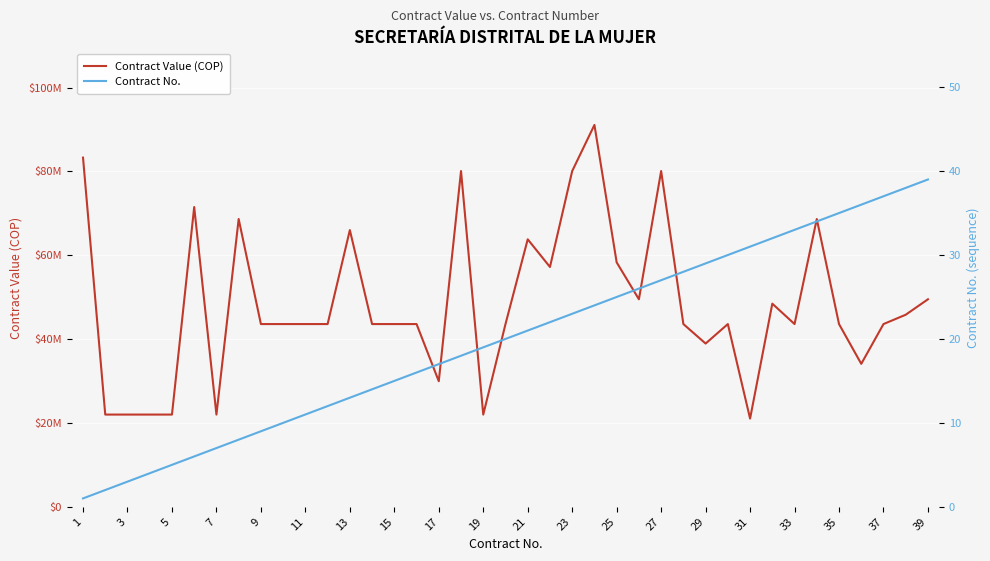

List the series in order of their peak value, lowest first.

Contract No., Contract Value (COP)